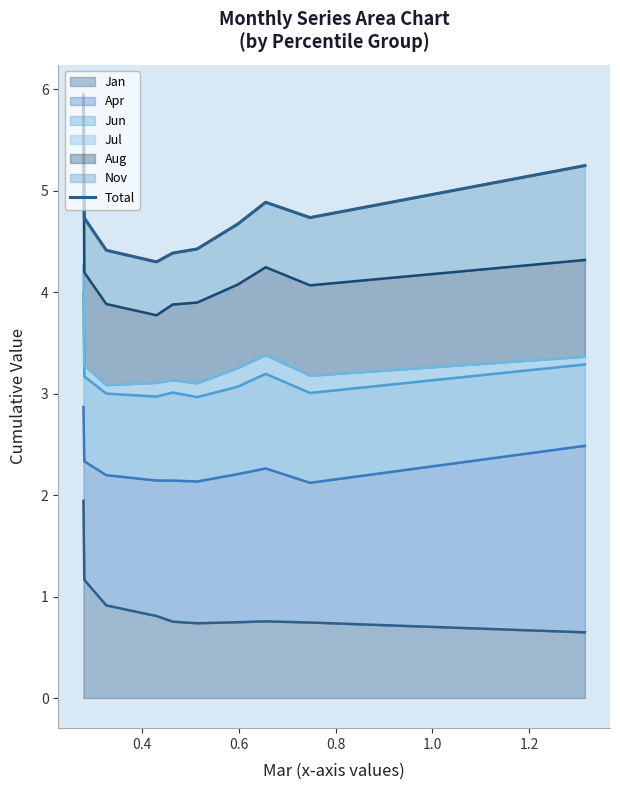

What is the highest value of the Jan series?

1.9